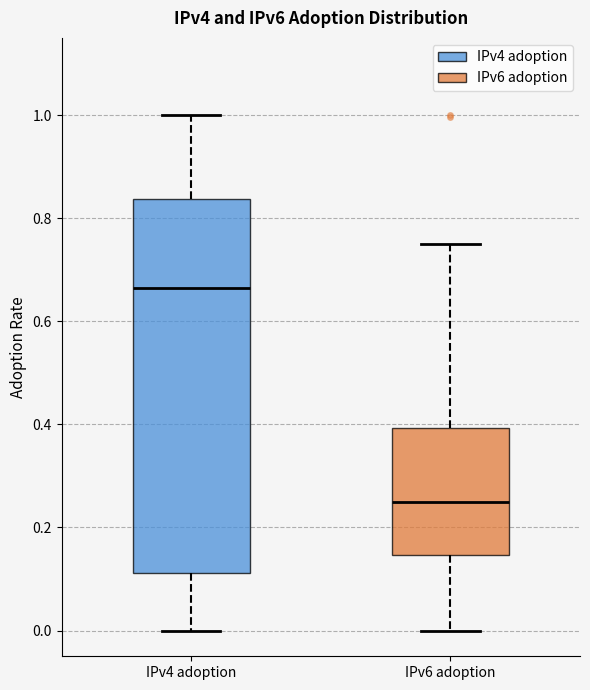

Reading left to right, read every box against the y-axis: the position of its median line, the range the box covers, and the ends of its whiskers. The values are not printed on the chart, so give them approximately, as read against the axis.

IPv4 adoption: median 0.66, box 0.12 to 0.84, whiskers 0.00 to 1.00
IPv6 adoption: median 0.26, box 0.14 to 0.40, whiskers 0.00 to 0.76